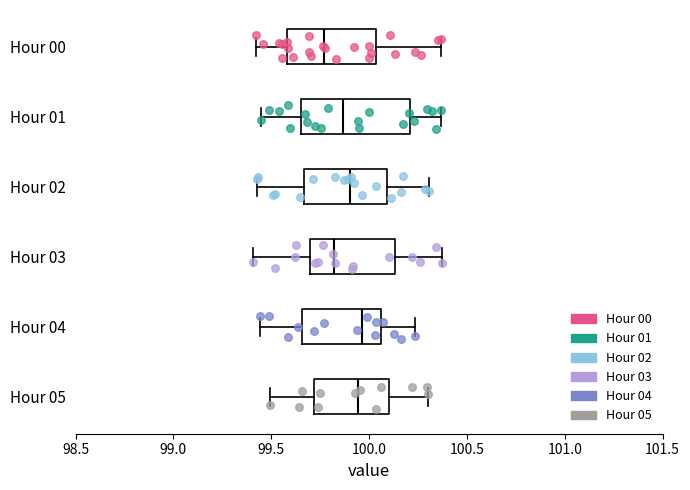

Which box is the widest, from its left edge to its right edge?

Hour 01